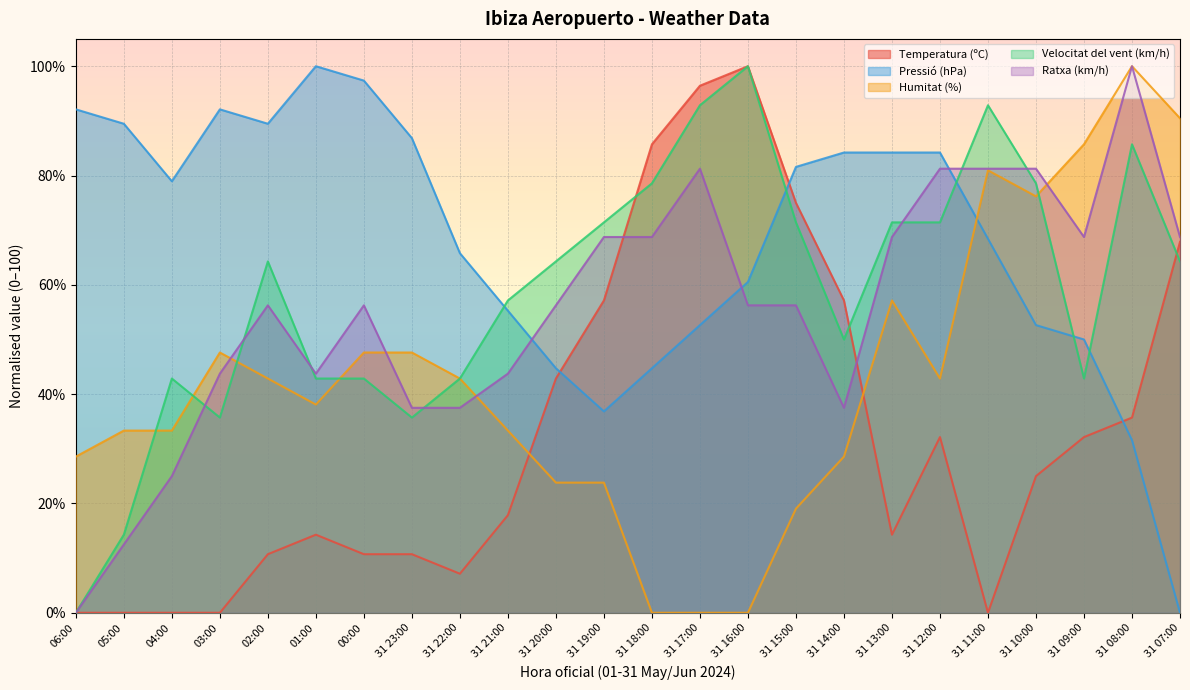

Reading left to right, extract all data points from this chart.

Temperatura (ºC): 06:00=0.0	05:00=0.0	04:00=0.0	03:00=0.0	02:00=10.7	01:00=14.3	00:00=10.7	31 23:00=10.7	31 22:00=7.1	31 21:00=17.9	31 20:00=42.9	31 19:00=57.1	31 18:00=85.7	31 17:00=96.4	31 16:00=100.0	31 15:00=75.0	31 14:00=57.1	31 13:00=14.3	31 12:00=32.1	31 11:00=0.0	31 10:00=25.0	31 09:00=32.1	31 08:00=35.7	31 07:00=67.9
Pressió (hPa): 06:00=92.1	05:00=89.5	04:00=78.9	03:00=92.1	02:00=89.5	01:00=100.0	00:00=97.4	31 23:00=86.8	31 22:00=65.8	31 21:00=55.3	31 20:00=44.7	31 19:00=36.8	31 18:00=44.7	31 17:00=52.6	31 16:00=60.5	31 15:00=81.6	31 14:00=84.2	31 13:00=84.2	31 12:00=84.2	31 11:00=68.4	31 10:00=52.6	31 09:00=50.0	31 08:00=31.6	31 07:00=0.0
Humitat (%): 06:00=28.6	05:00=33.3	04:00=33.3	03:00=47.6	02:00=42.9	01:00=38.1	00:00=47.6	31 23:00=47.6	31 22:00=42.9	31 21:00=33.3	31 20:00=23.8	31 19:00=23.8	31 18:00=0.0	31 17:00=0.0	31 16:00=0.0	31 15:00=19.0	31 14:00=28.6	31 13:00=57.1	31 12:00=42.9	31 11:00=81.0	31 10:00=76.2	31 09:00=85.7	31 08:00=100.0	31 07:00=90.5
Velocitat del vent (km/h): 06:00=0.0	05:00=14.3	04:00=42.9	03:00=35.7	02:00=64.3	01:00=42.9	00:00=42.9	31 23:00=35.7	31 22:00=42.9	31 21:00=57.1	31 20:00=64.3	31 19:00=71.4	31 18:00=78.6	31 17:00=92.9	31 16:00=100.0	31 15:00=71.4	31 14:00=50.0	31 13:00=71.4	31 12:00=71.4	31 11:00=92.9	31 10:00=78.6	31 09:00=42.9	31 08:00=85.7	31 07:00=64.3
Ratxa (km/h): 06:00=0.0	05:00=12.5	04:00=25.0	03:00=43.8	02:00=56.2	01:00=43.8	00:00=56.2	31 23:00=37.5	31 22:00=37.5	31 21:00=43.8	31 20:00=56.2	31 19:00=68.8	31 18:00=68.8	31 17:00=81.2	31 16:00=56.2	31 15:00=56.2	31 14:00=37.5	31 13:00=68.8	31 12:00=81.2	31 11:00=81.2	31 10:00=81.2	31 09:00=68.8	31 08:00=100.0	31 07:00=68.8